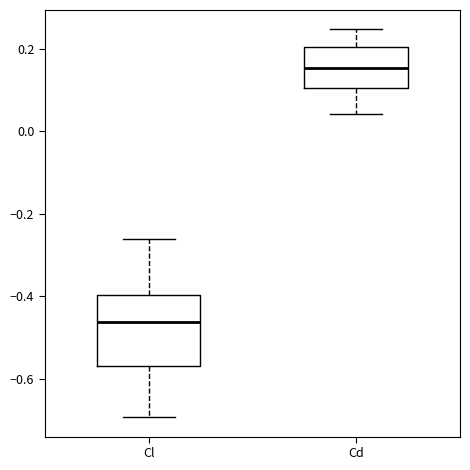

Which box's median line is the lowest?

Cl